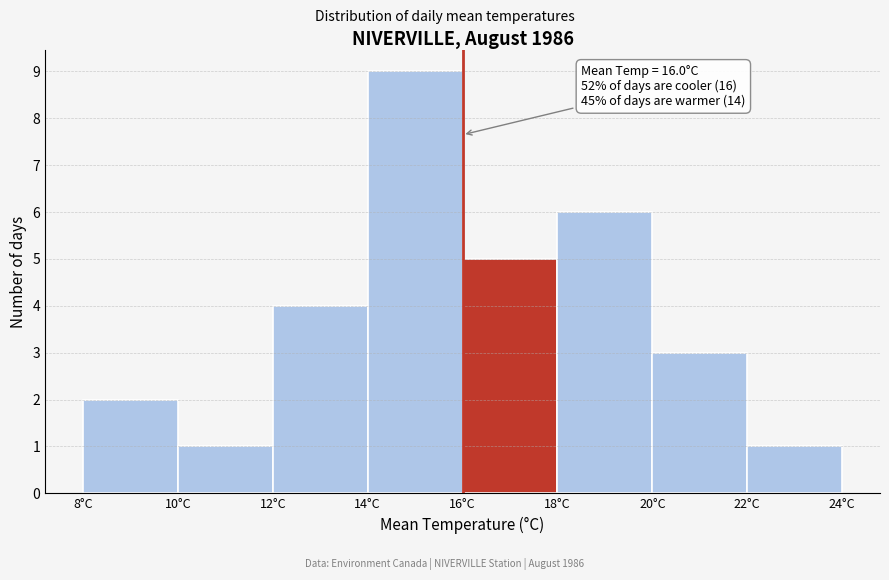

Over which range of the x-axis is the bar tallest?

14 to 16